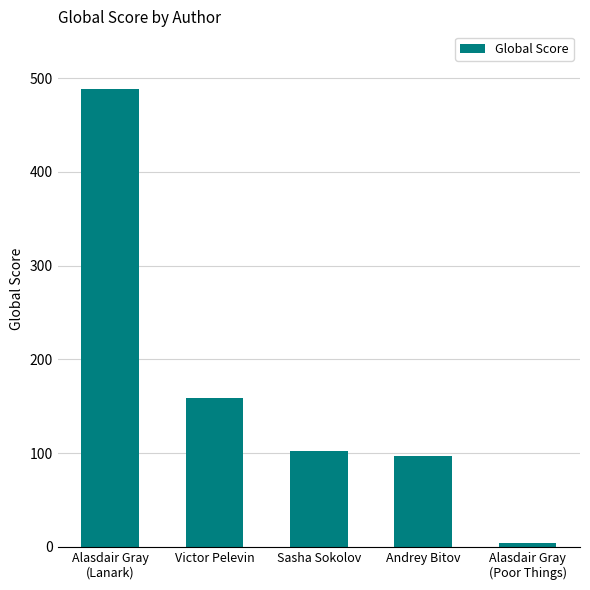

What is the difference between the second highest and minimum values?

155